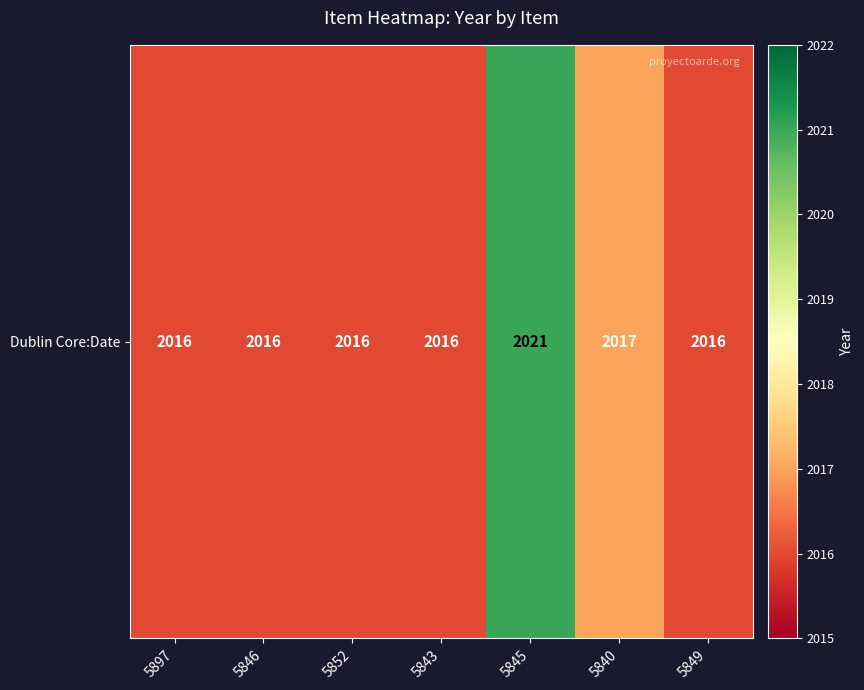

What is the ratio of the value at 5897 to the value at 5852?

1.0